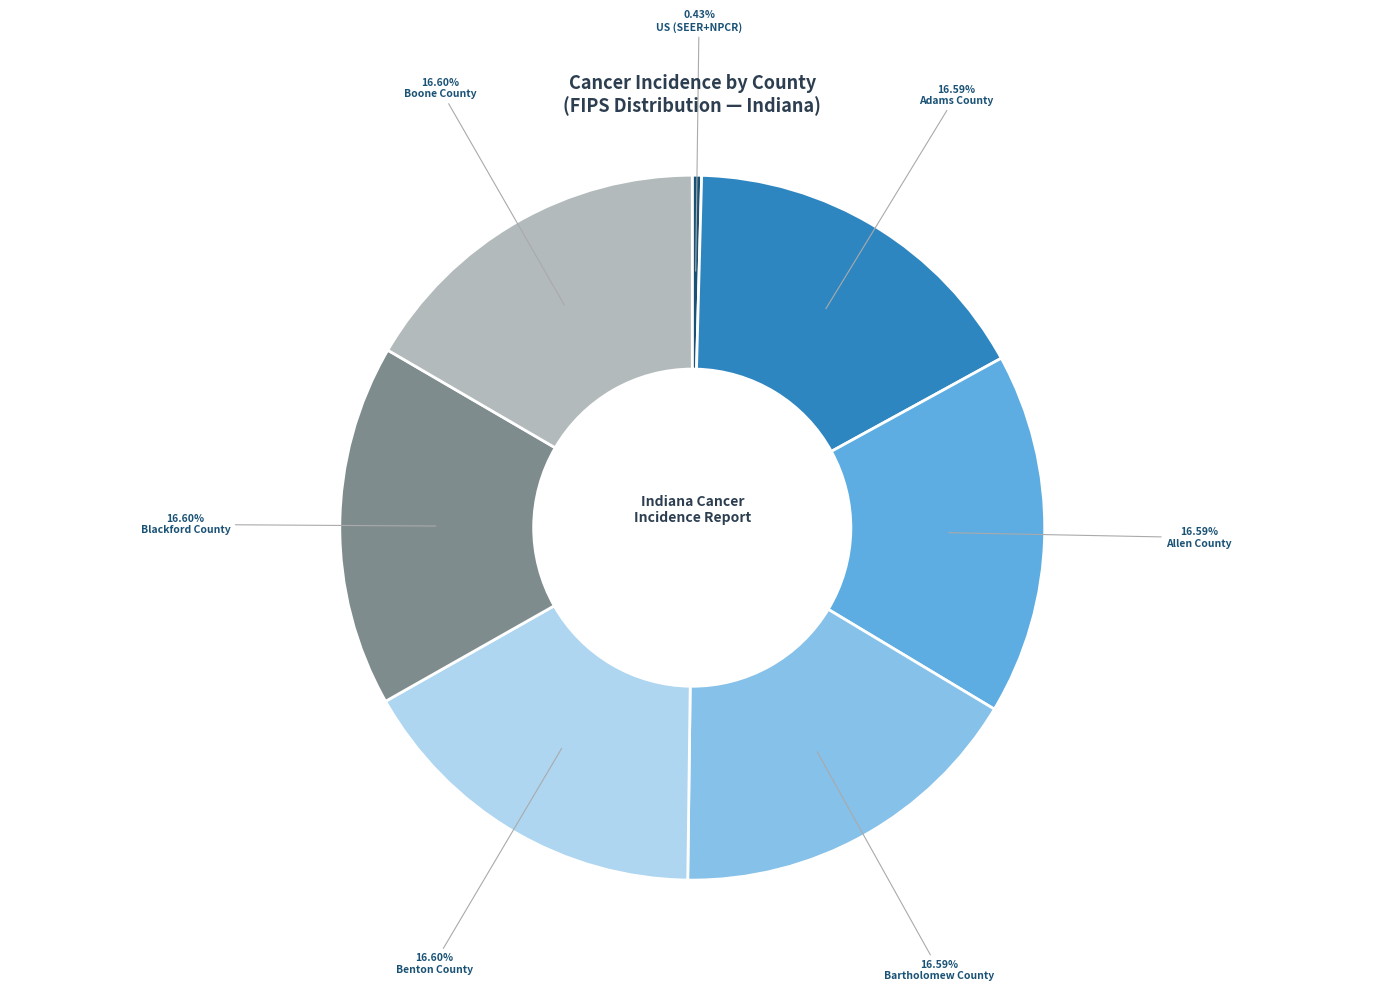

To the nearest percent, what portion does Blackford County represent?

17%